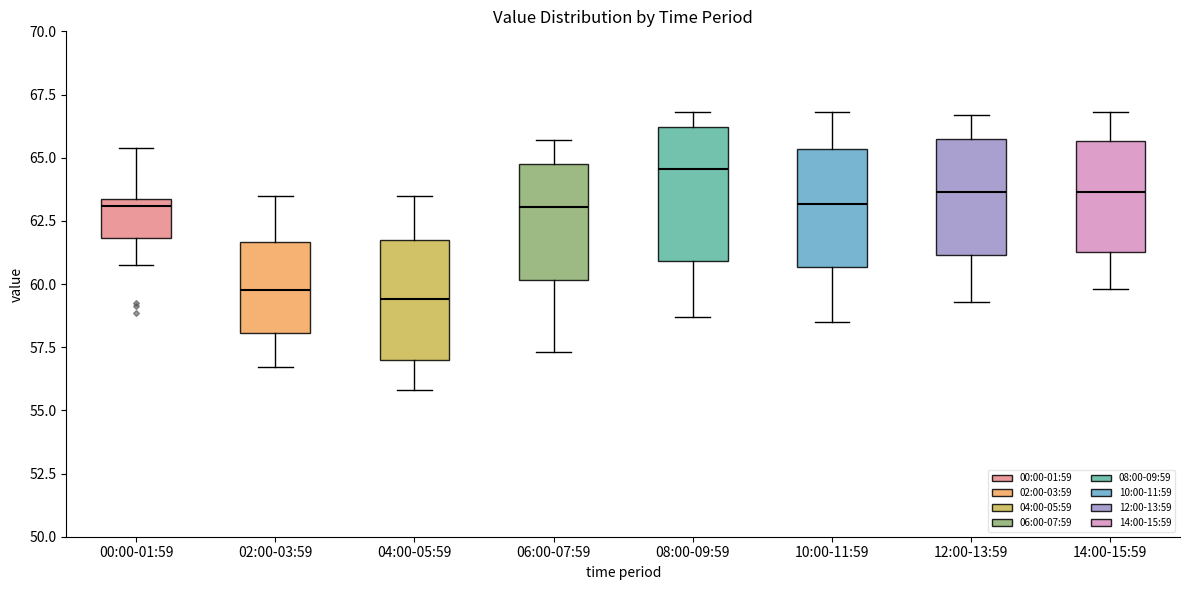

Reading left to right, transcribe this box plot: for each box, give where its median line is, the range the box spans, and where its two whiskers end, as read against the y-axis. The values are not printed on the chart, so give them approximately, as read against the axis.

00:00-01:59: median 63.0, box 62.0 to 63.5, whiskers 61.0 to 65.5
02:00-03:59: median 60.0, box 58.0 to 61.5, whiskers 56.5 to 63.5
04:00-05:59: median 59.5, box 57.0 to 61.5, whiskers 56.0 to 63.5
06:00-07:59: median 63.0, box 60.0 to 65.0, whiskers 57.5 to 65.5
08:00-09:59: median 64.5, box 61.0 to 66.0, whiskers 58.5 to 67.0
10:00-11:59: median 63.0, box 60.5 to 65.5, whiskers 58.5 to 67.0
12:00-13:59: median 63.5, box 61.0 to 65.5, whiskers 59.5 to 66.5
14:00-15:59: median 63.5, box 61.5 to 65.5, whiskers 60.0 to 67.0